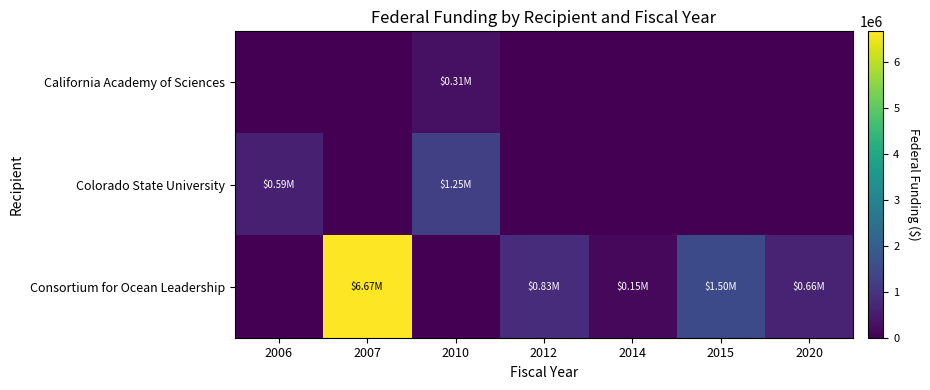

Between 2006 and 2012, which series saw the biggest shift?

Consortium for Ocean Leadership